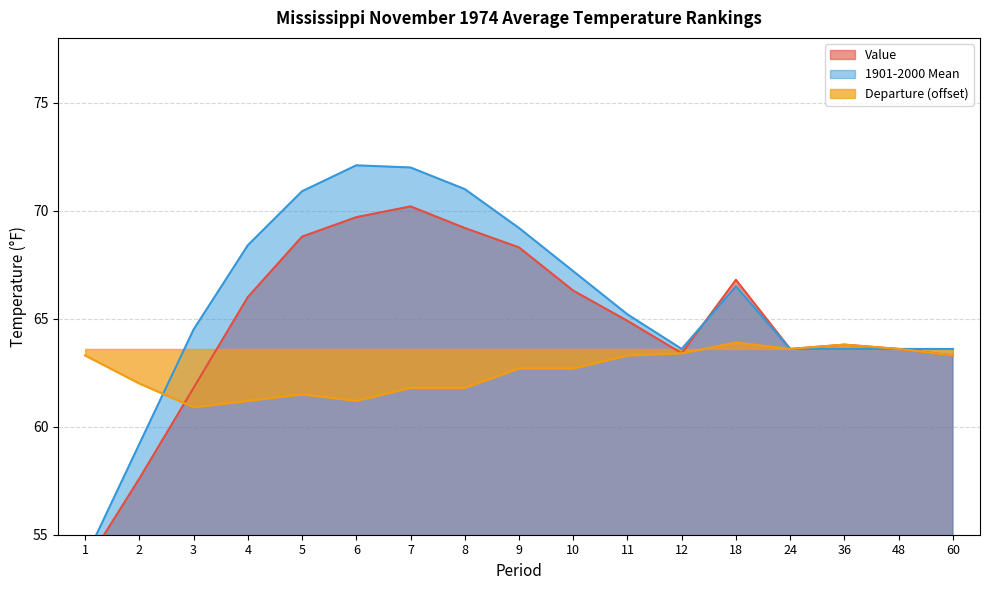

Read the Departure value at 3.

60.9